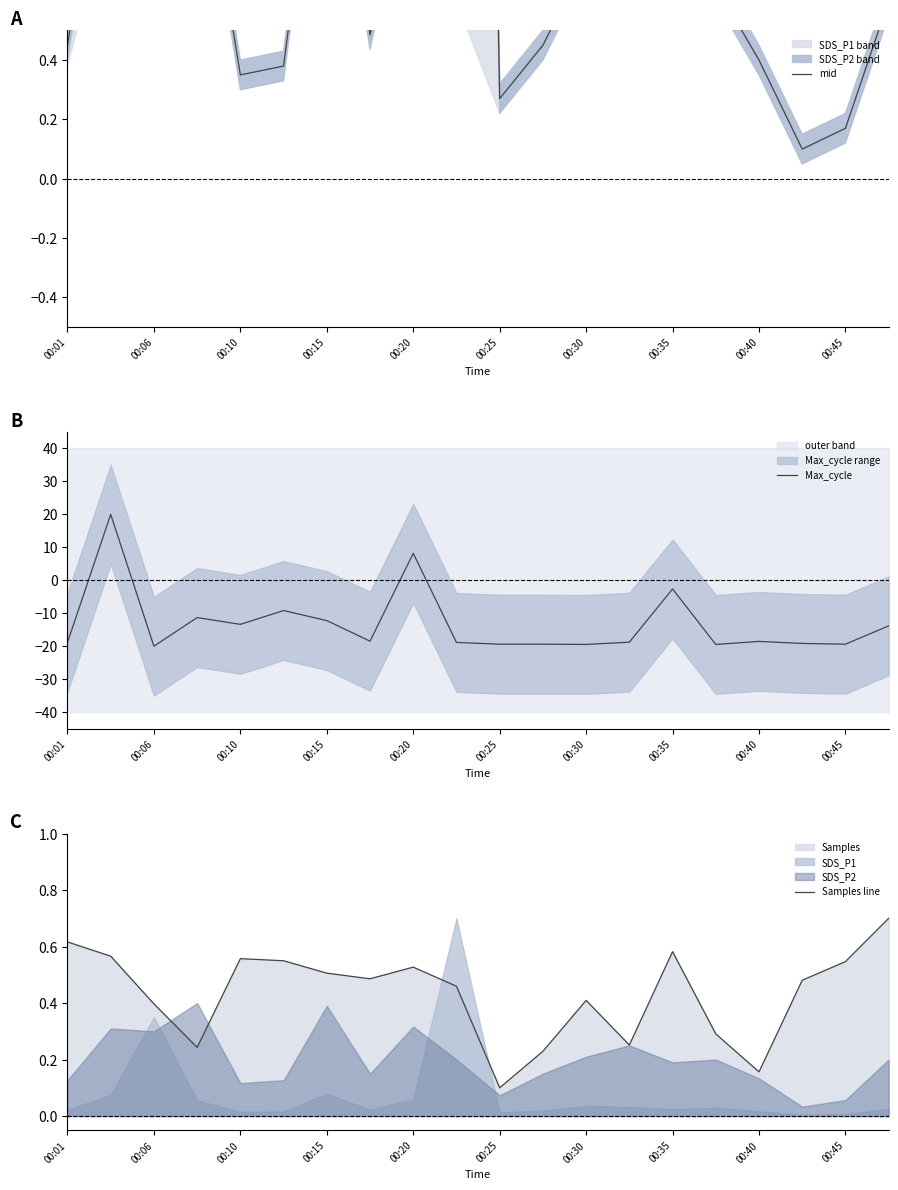

What is the approximate value of Max_cycle at 00:40?

-18.6